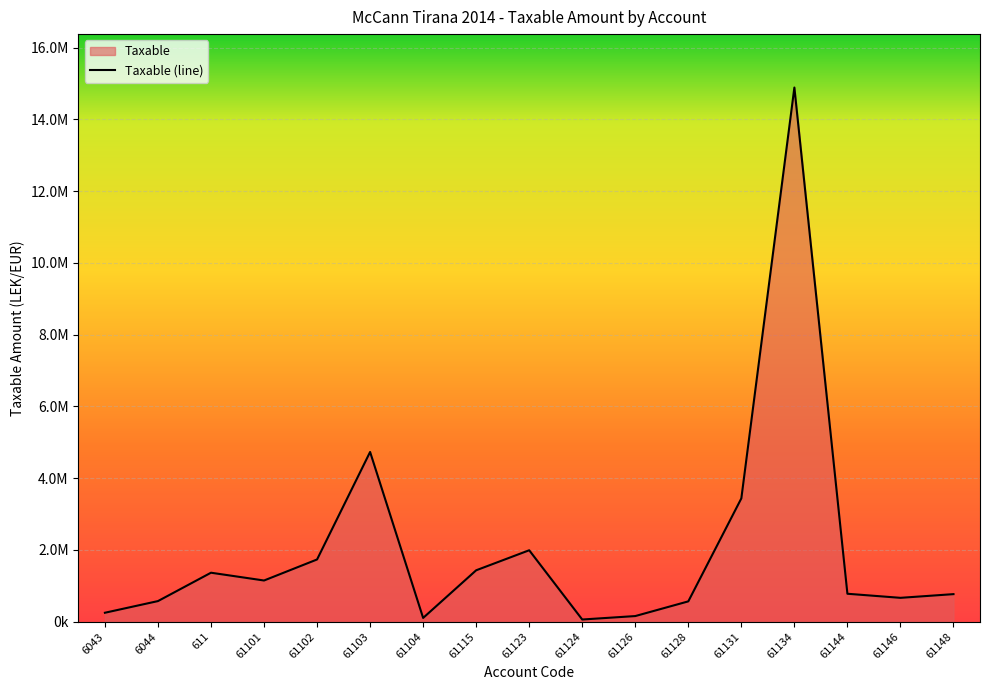

What is the difference between the maximum and second lowest values?

14781959.8